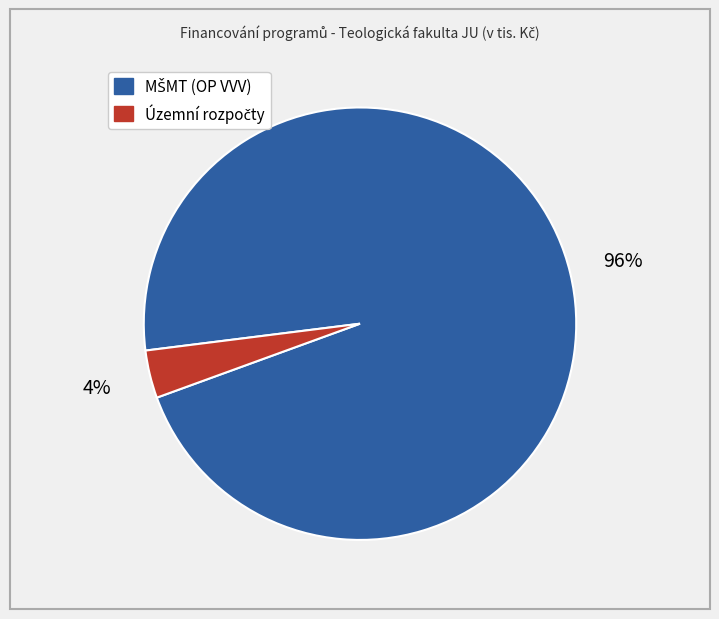

Is there any slice that represents more than half of the pie?

Yes